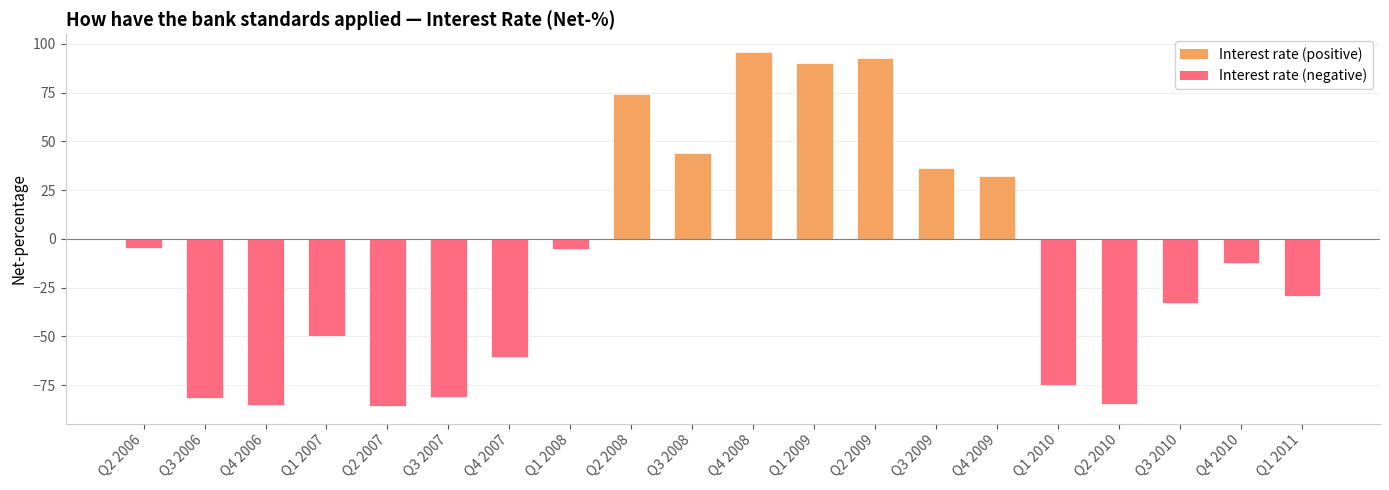

How many distinct data groups are displayed?

1